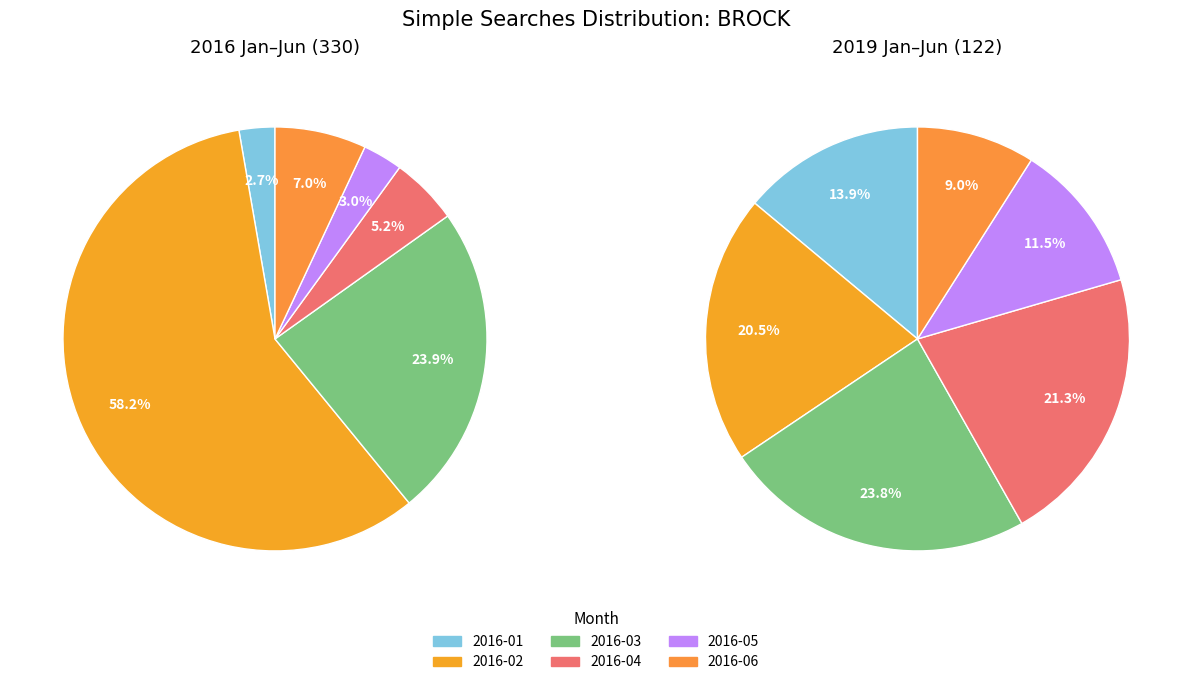

What percentage is the 2016-06 slice, to the nearest percent?

7%